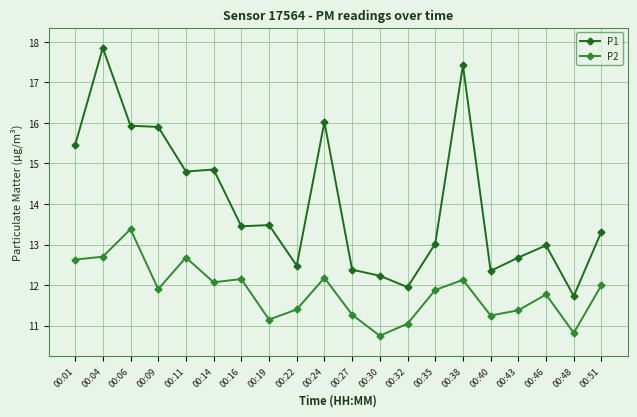

At which category is the sum across all series the highest?

00:04